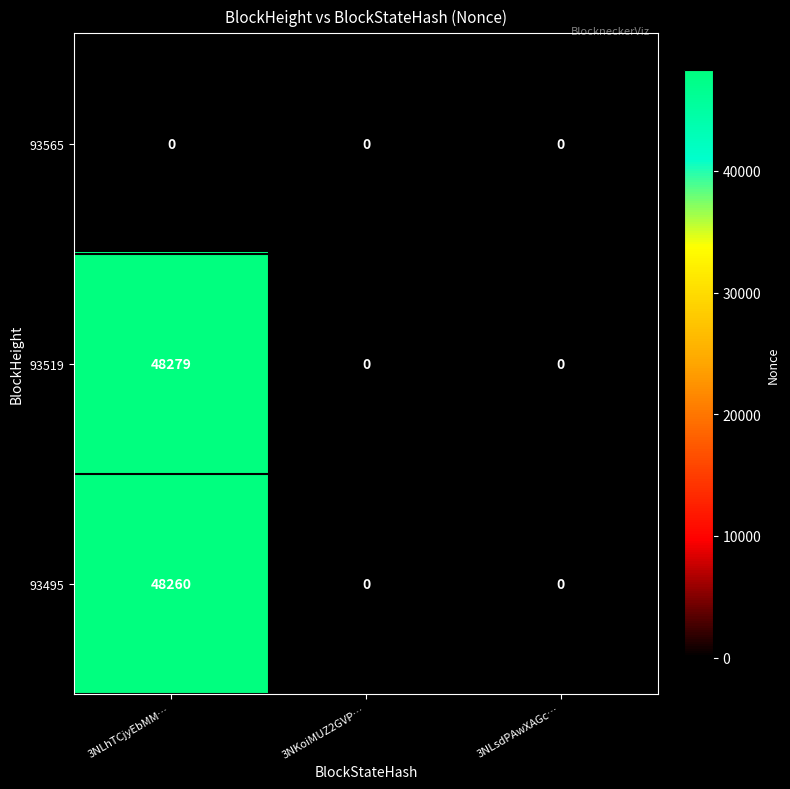

How many distinct data groups are displayed?

3